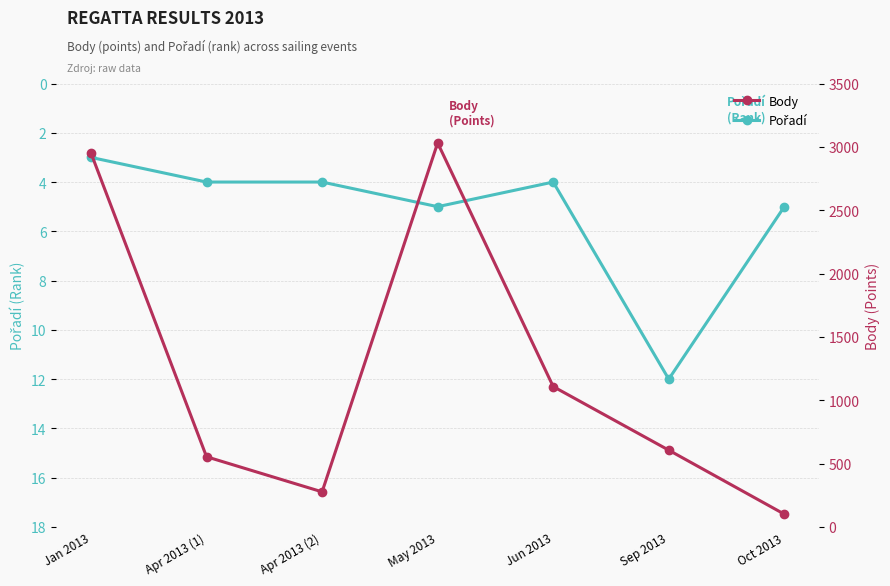

What are all the series names shown in the legend?

Pořadí, Body